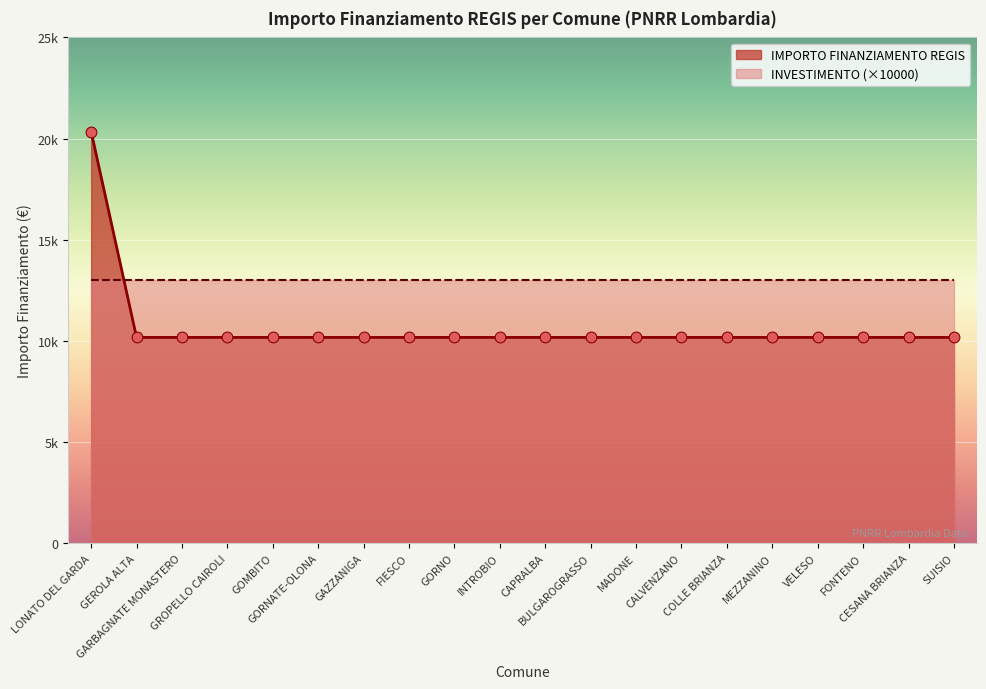

Between CAPRALBA and COLLE BRIANZA, which is larger?

CAPRALBA